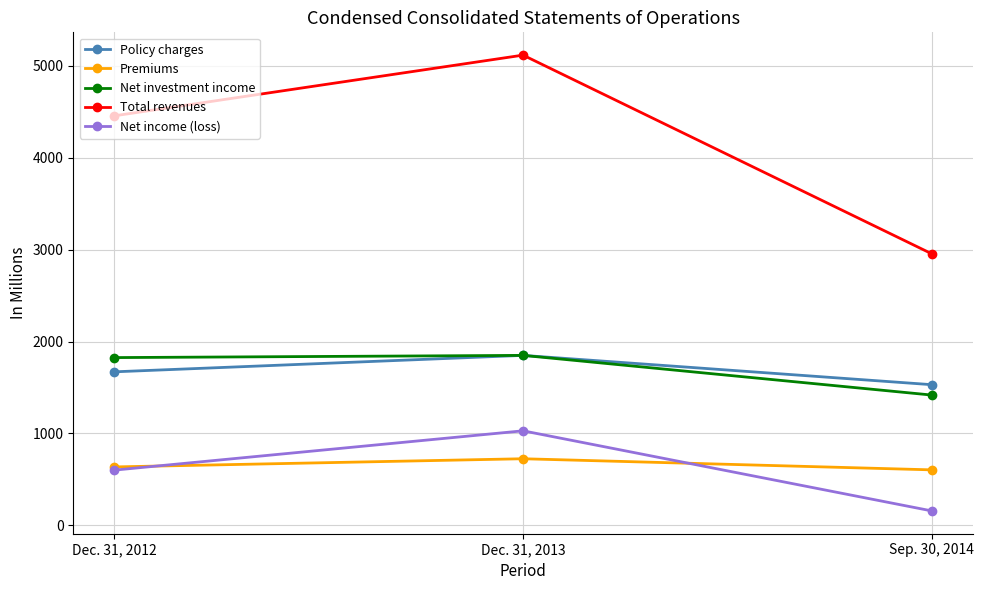

What is the average value of the Premiums series?

654